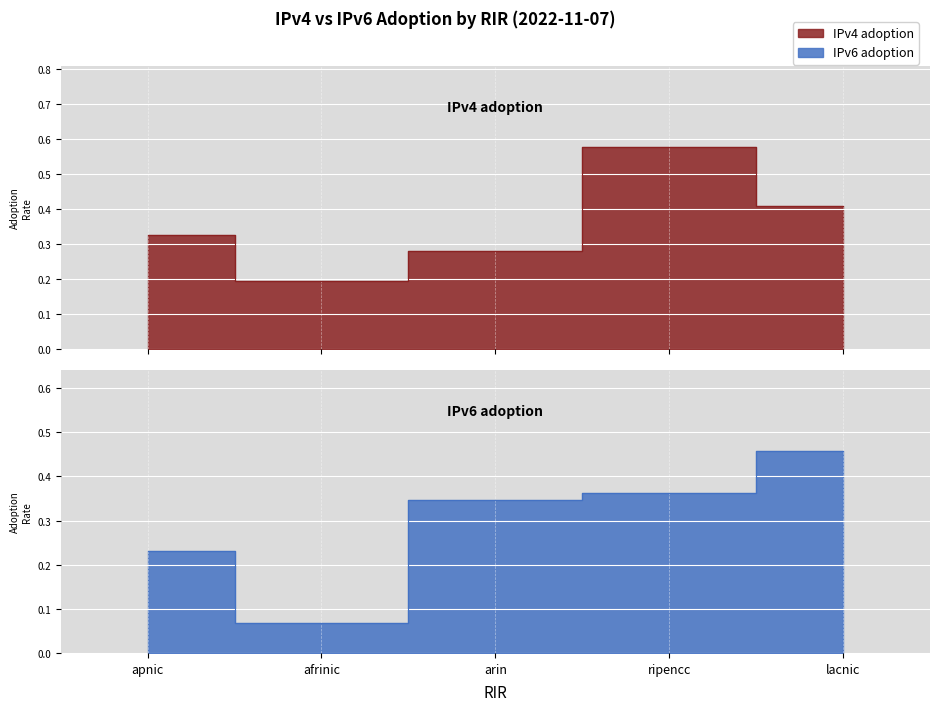

What position from the right is lacnic?

1